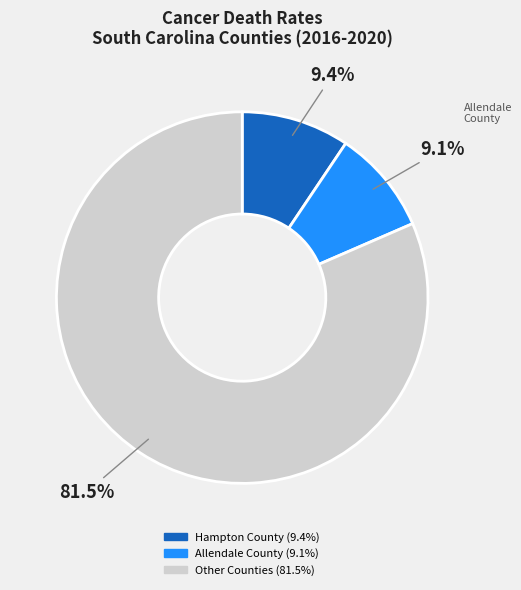

Is there a majority slice in this chart?

Yes